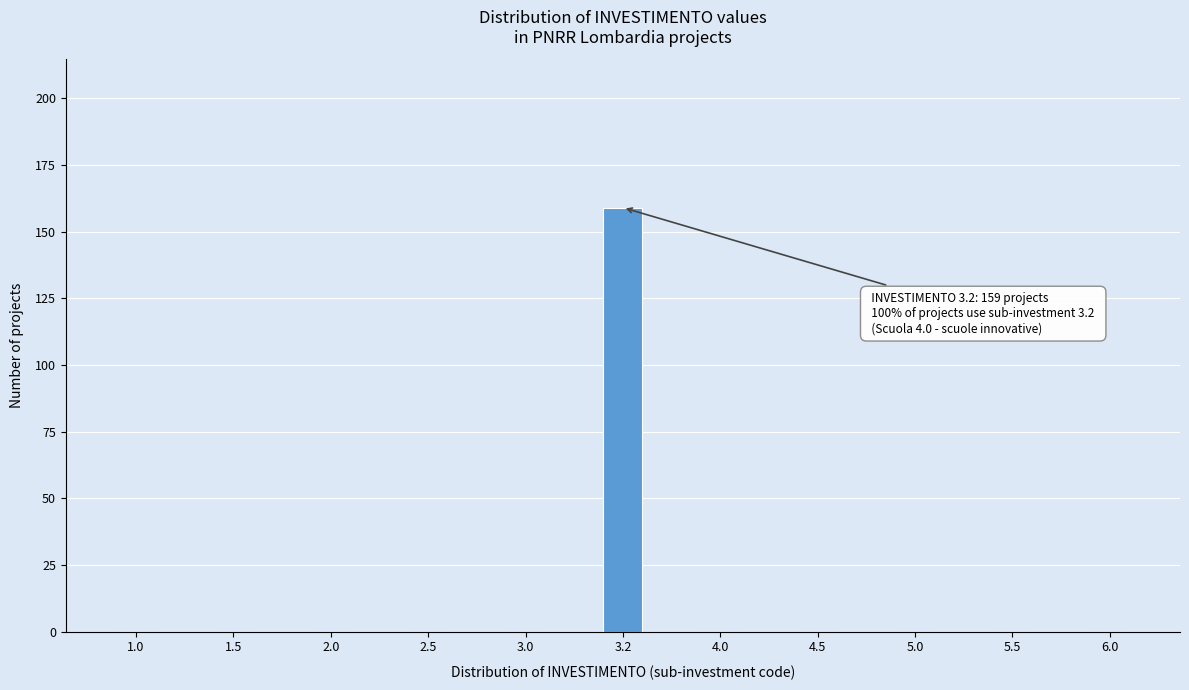

Reading left to right, transcribe all the data shown in this chart.

1.0=0	1.5=0	2.0=0	2.5=0	3.0=0	3.2=159	4.0=0	4.5=0	5.0=0	5.5=0	6.0=0